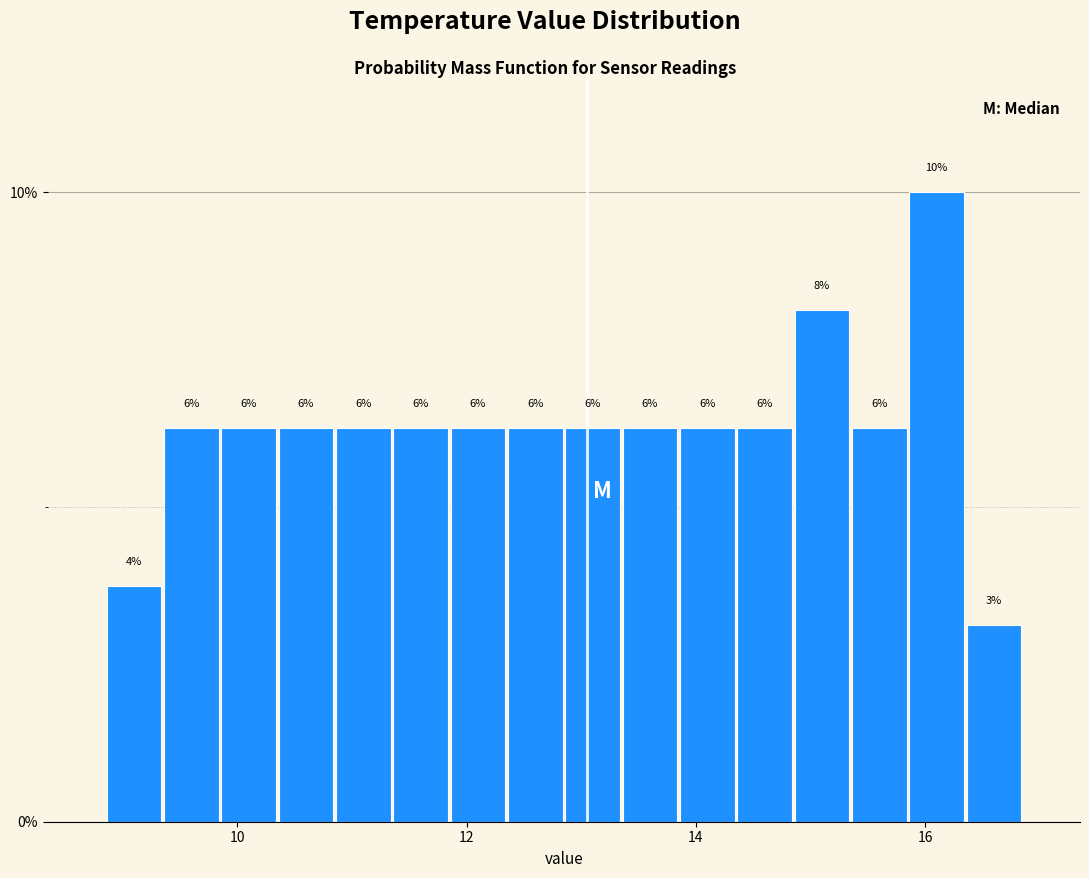

Around what value on the x-axis is the tallest bar? Give the approximate position of its centre, as read against the axis.

16.2